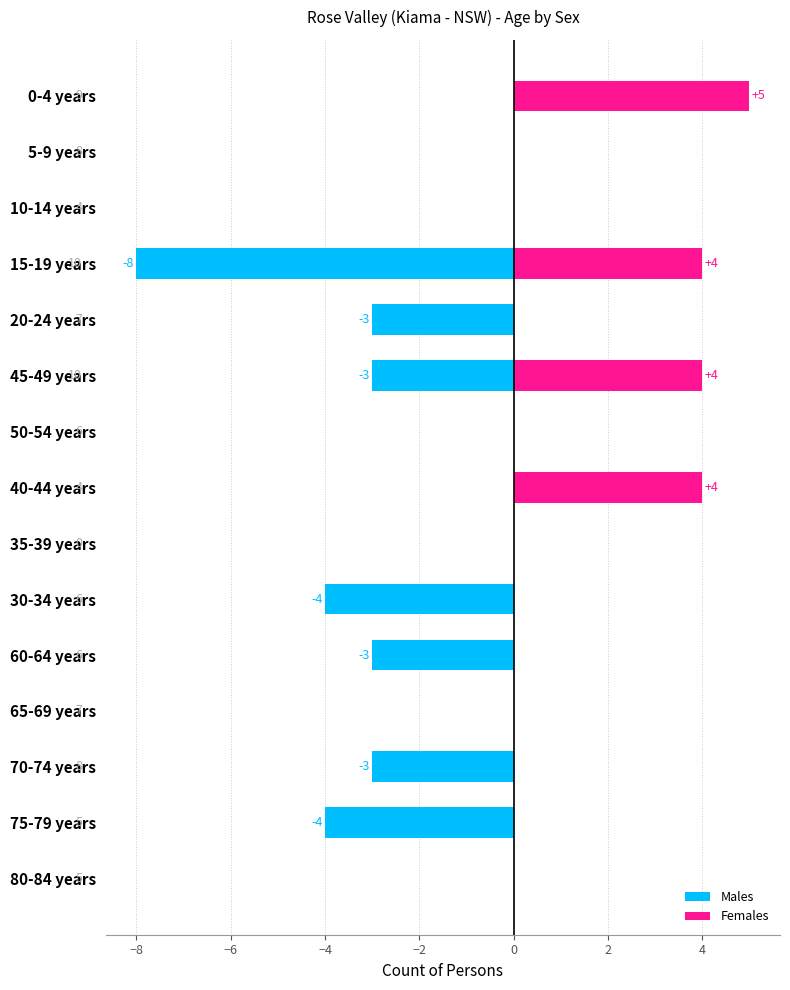

Is it true that Females equals 3 at 5-9 years?

False